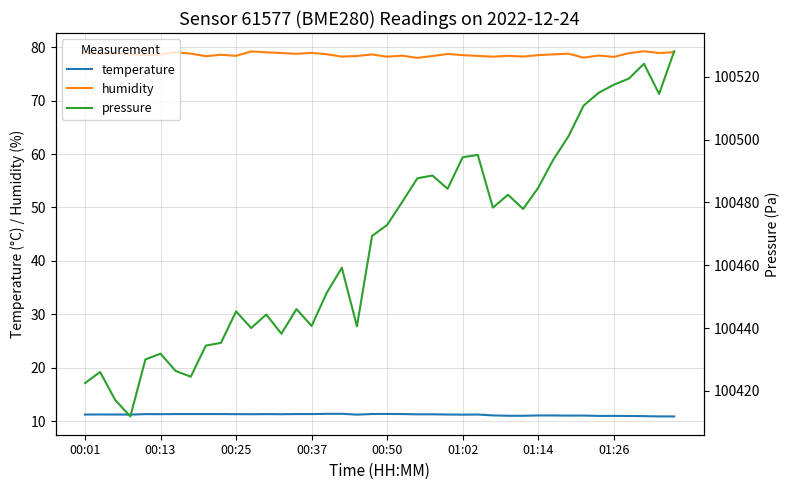

True or false: temperature and humidity intersect in this chart.

False